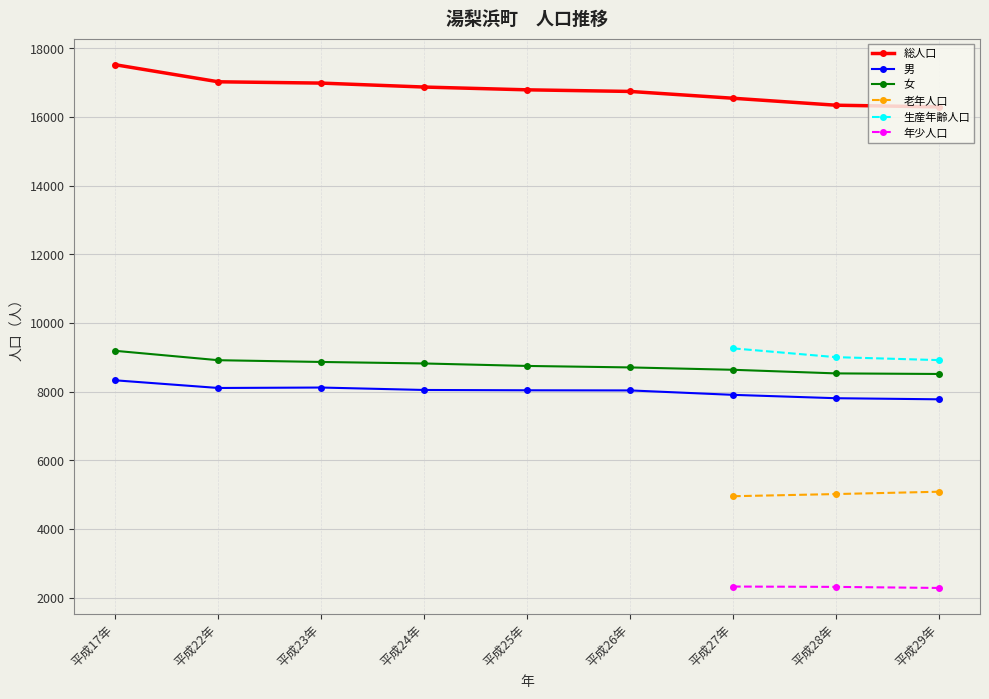

How many values in the 女 series are below 8752?

4